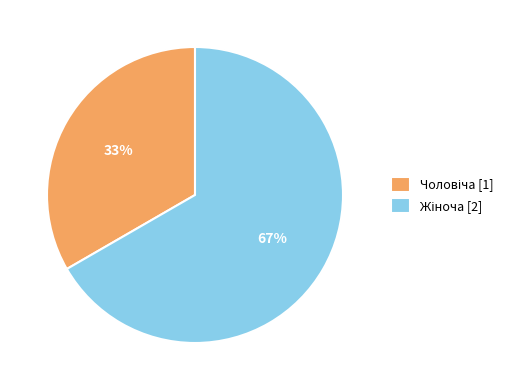

To the nearest percent, what is the average slice percentage?

50%